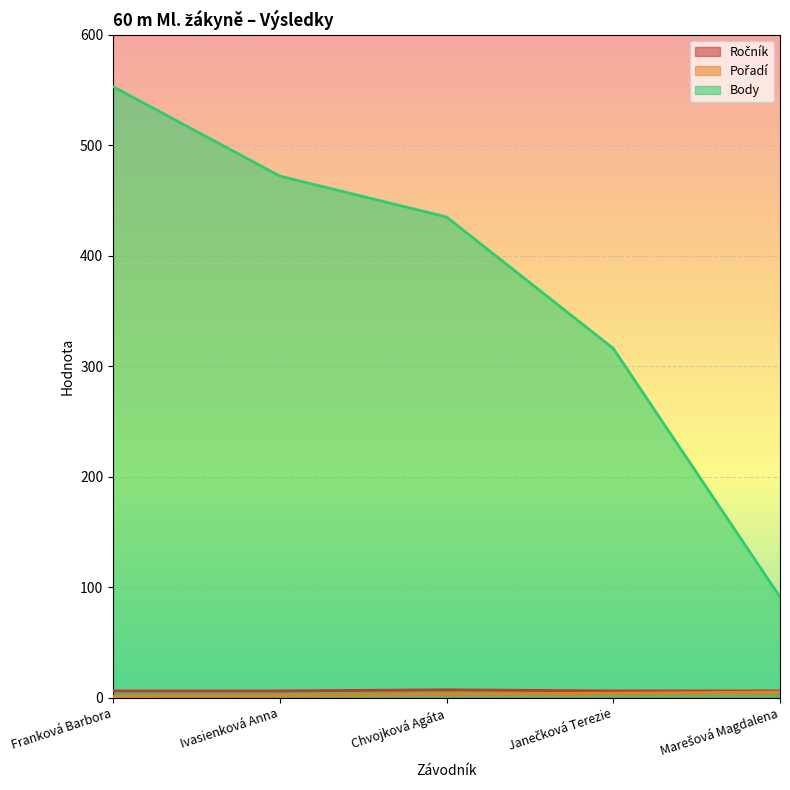

At which label does Body reach its minimum?

Marešová Magdalena